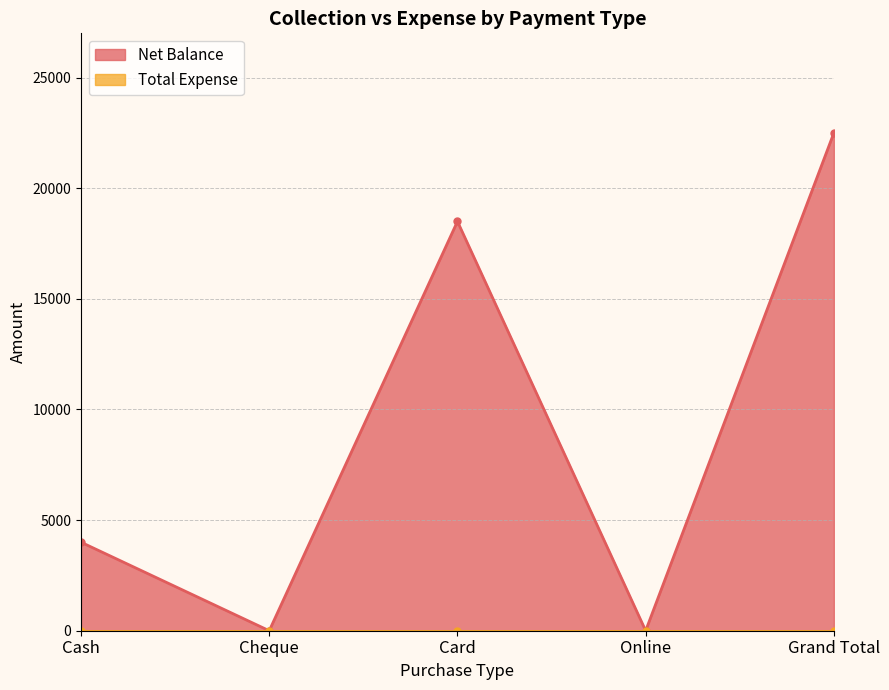

What is the highest value of the Net Balance series?

22500